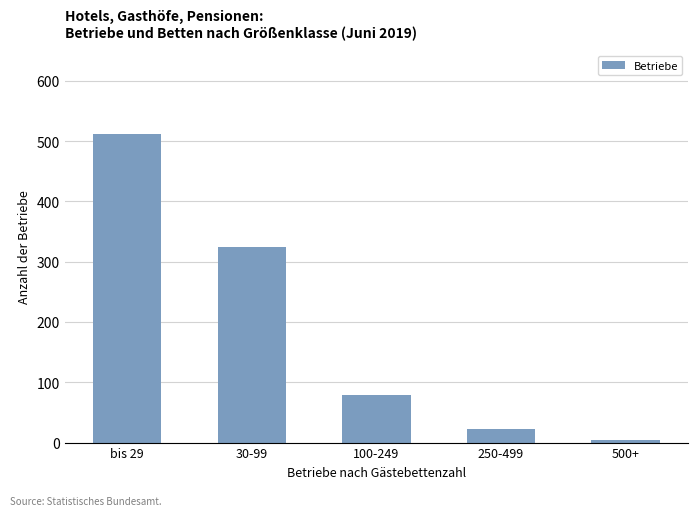

What is the difference between the maximum and second lowest values?

489